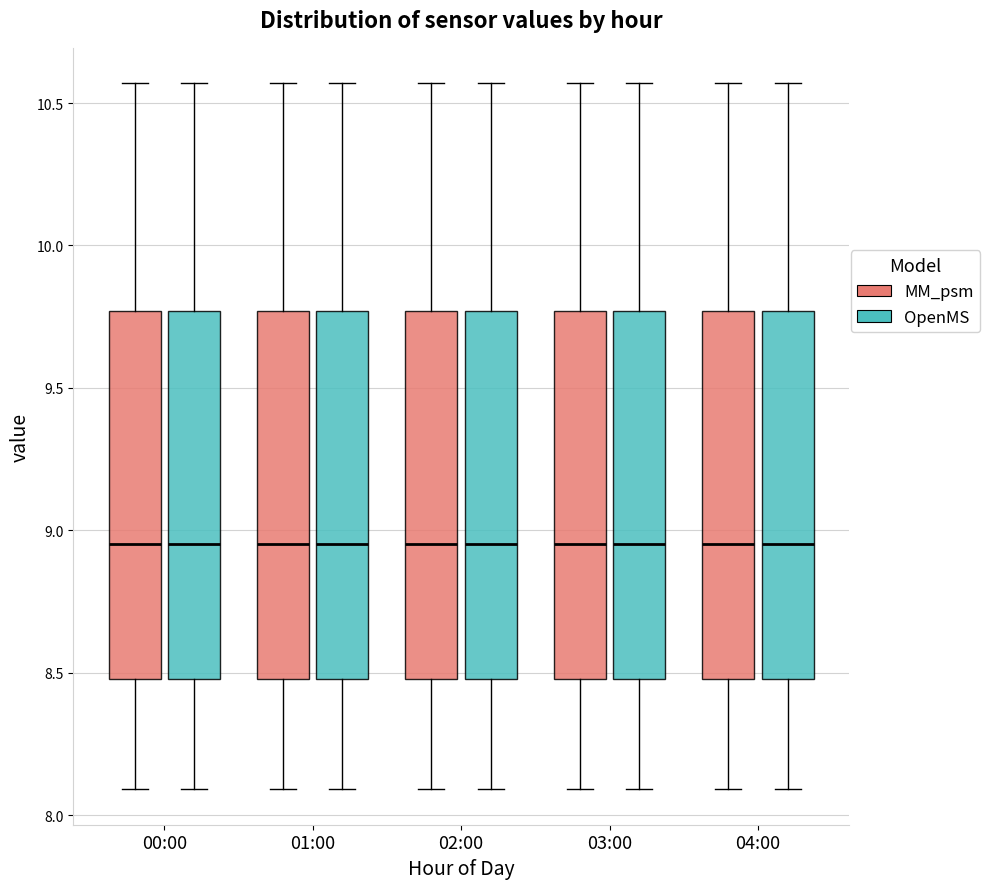

Where does the lower whisker of the box for 00:00 (MM_psm) end on the y-axis? The values are not printed on the chart, so give them approximately, as read against the axis.

8.10